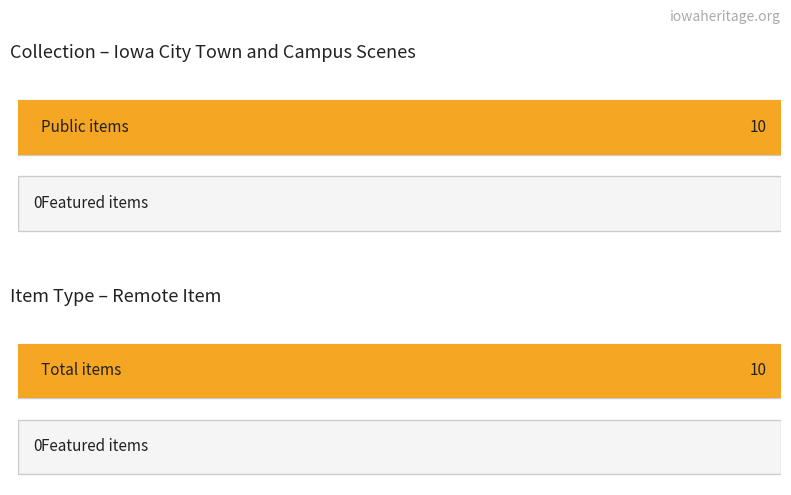

What are all the series names shown in the legend?

public, featured